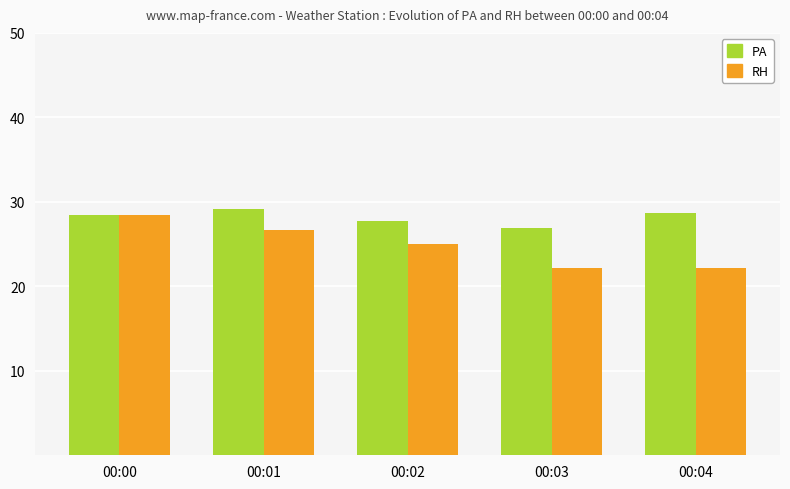

What is the minimum value shown in the chart?

22.1